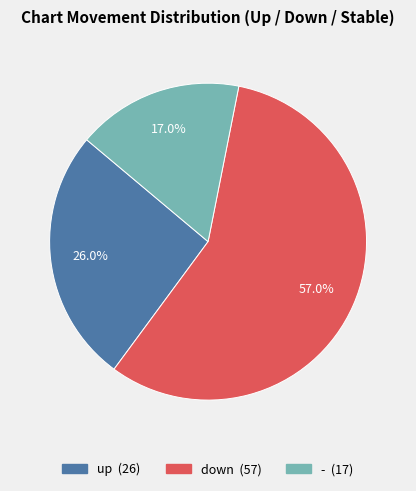

Which slice is the largest?

down